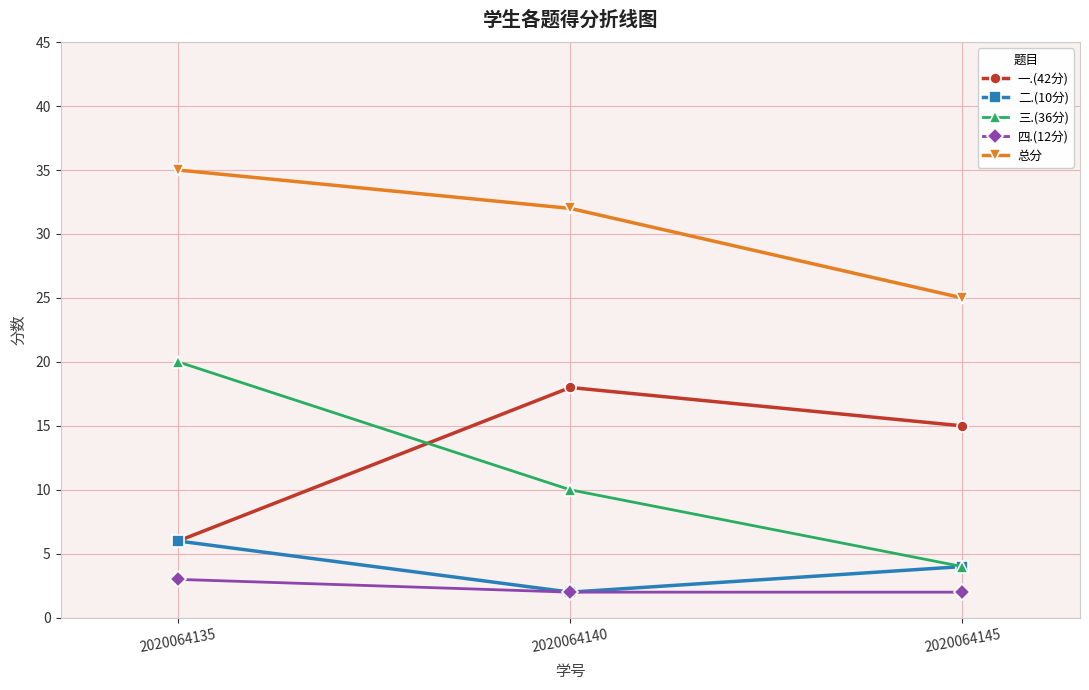

What is the difference between the maximum and minimum values in the 三.(36分) series?

16